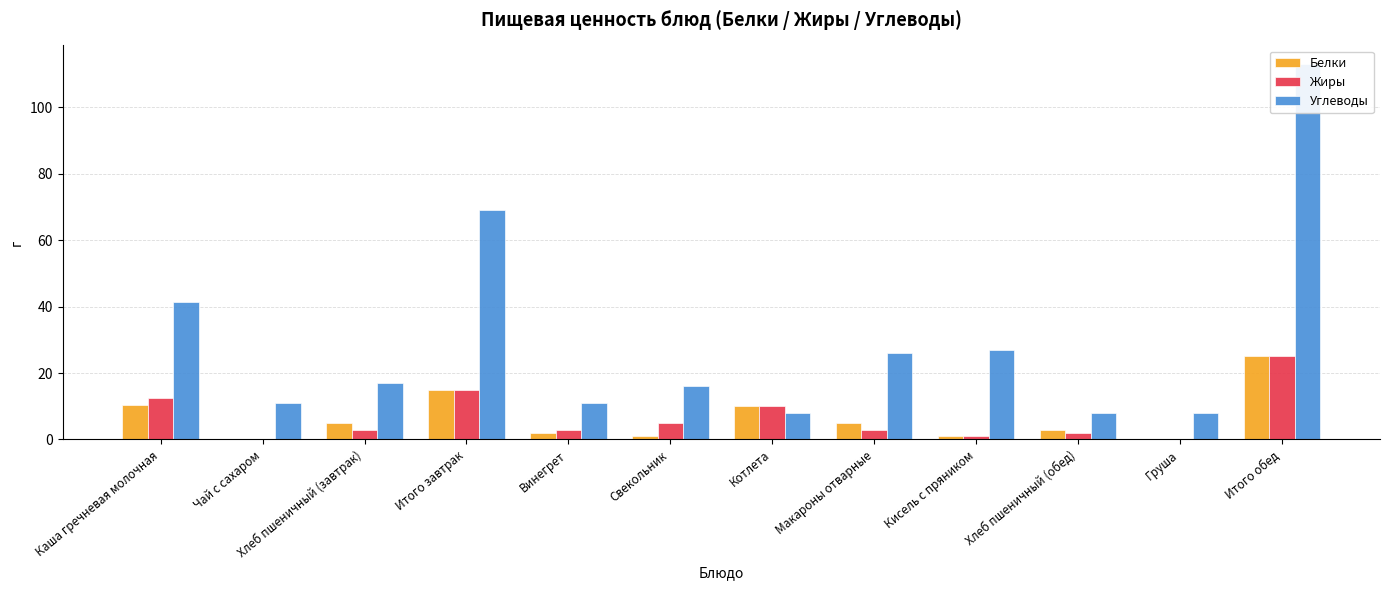

What is the label of the 5th bar from the left?

Винегрет